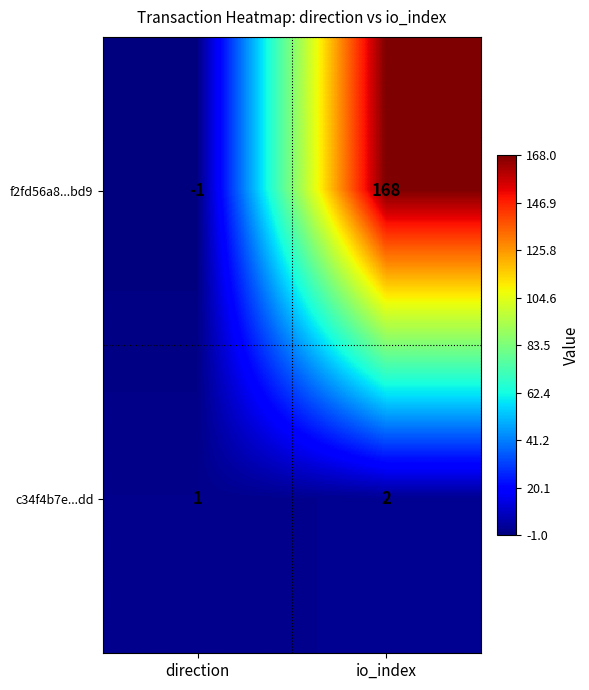

Reading left to right, transcribe all the data shown in this chart.

f2fd56a8...bd9: direction=-1	io_index=168
c34f4b7e...dd: direction=1	io_index=2